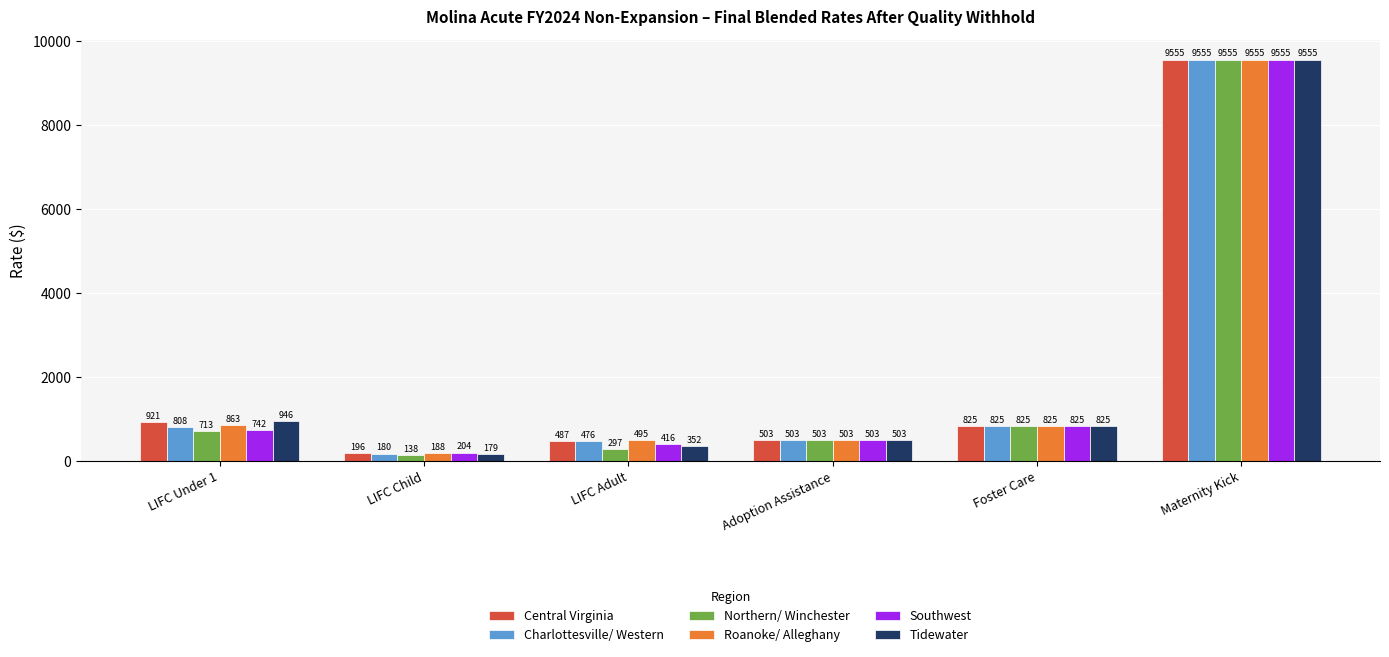

Where is Tidewater nearest to the value 4866?

LIFC Under 1